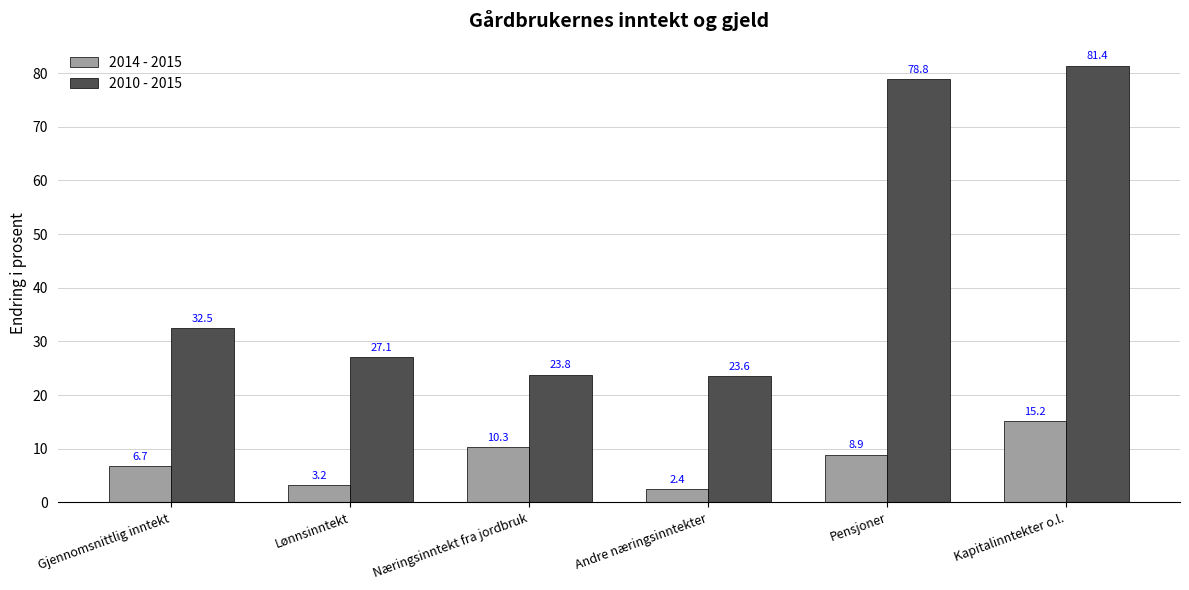

What is the sum of all 2010 - 2015 values?

267.2